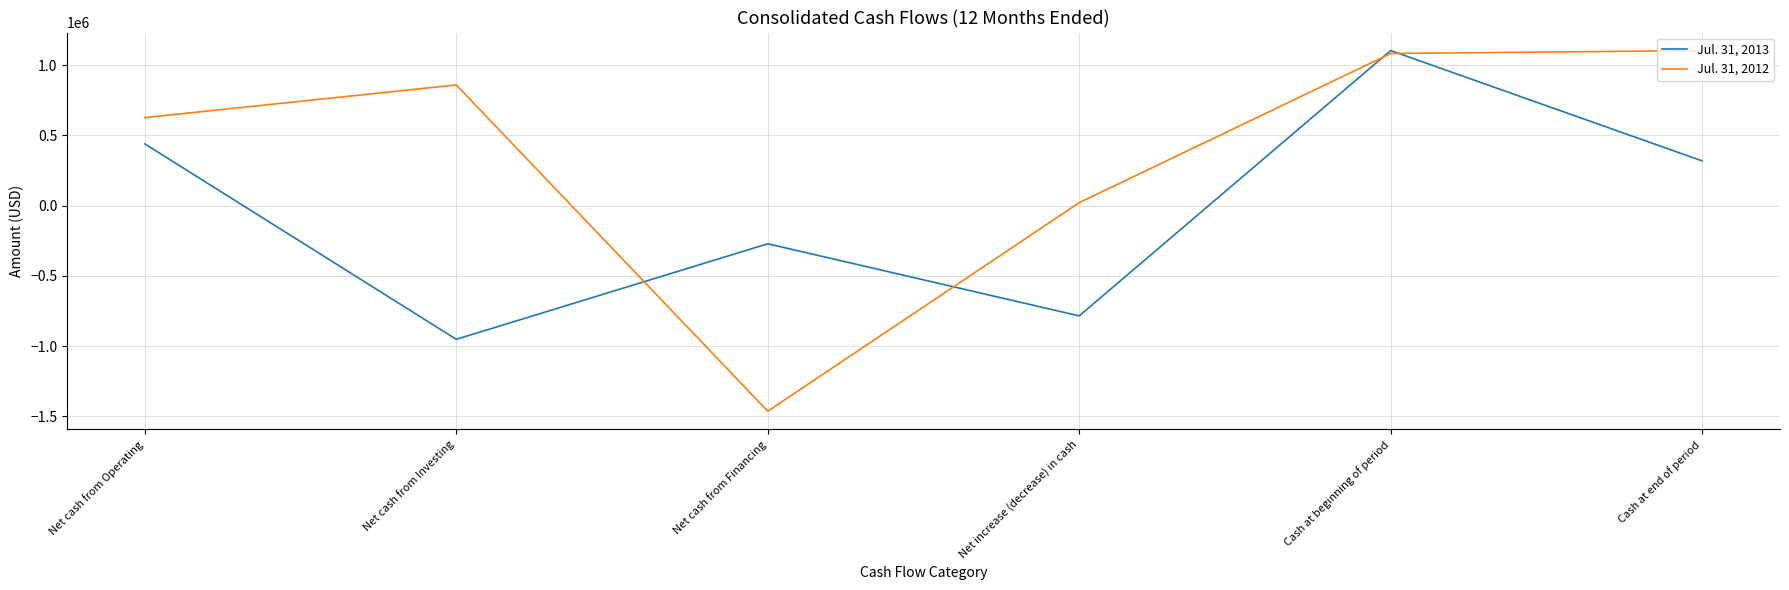

At Net cash from Operating, list the series in order from largest to smallest.

Jul. 31, 2012, Jul. 31, 2013